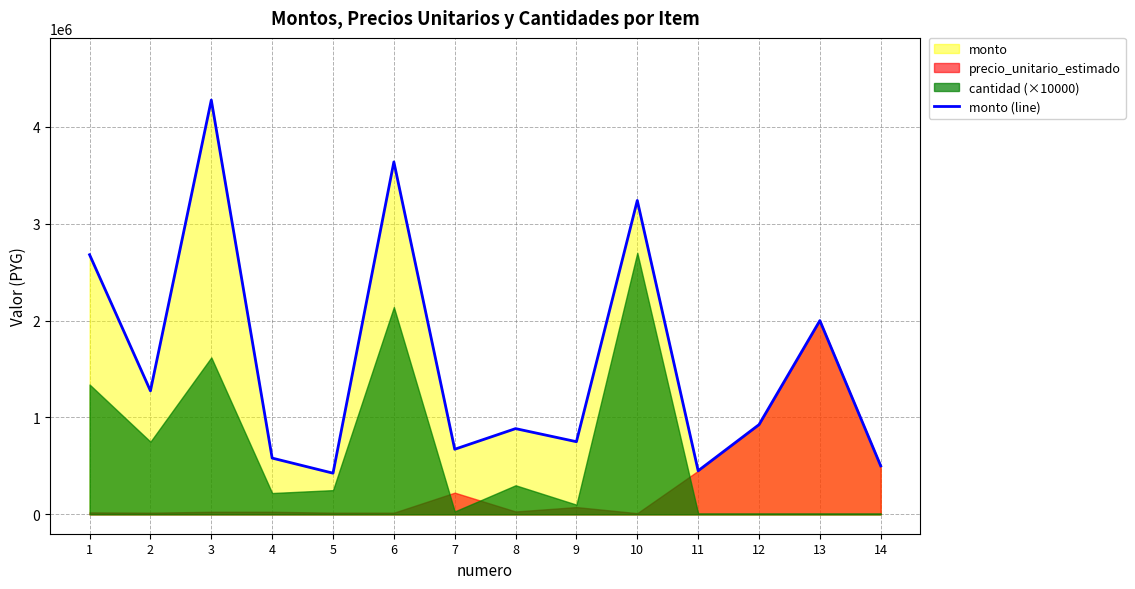

Which category has the lowest value across all series?

5